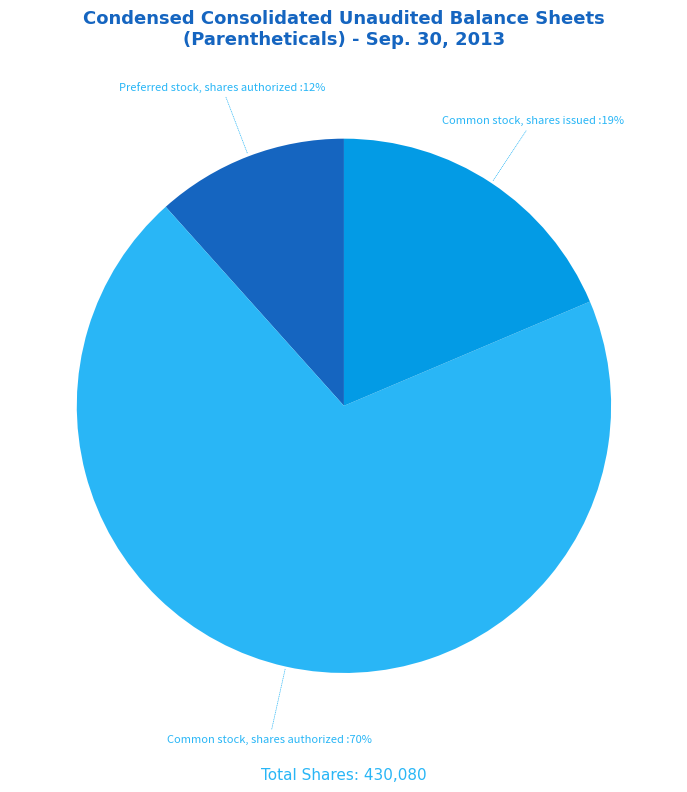

Is Common stock, shares authorized the majority of the pie?

Yes